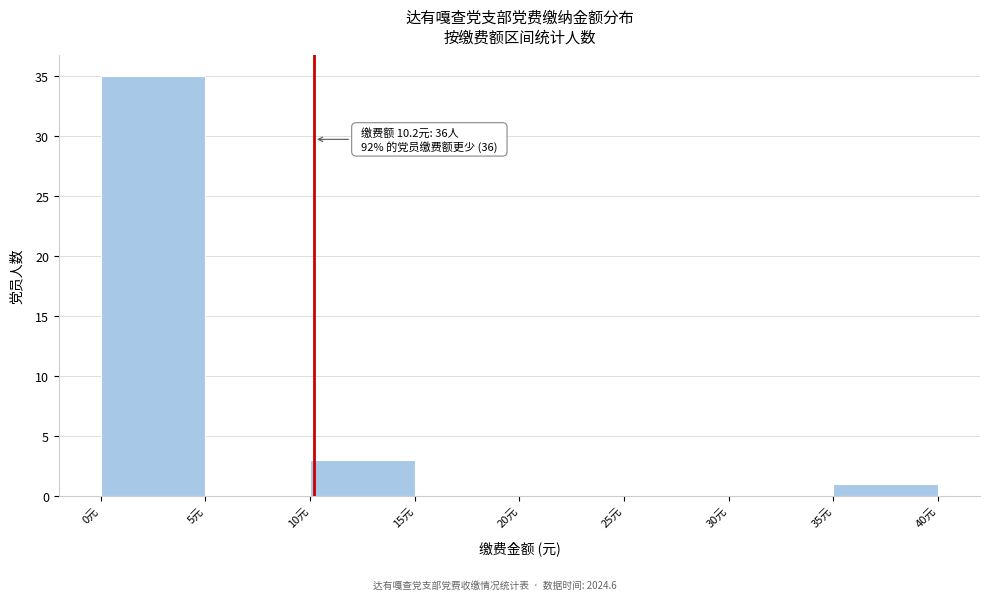

Which range on the x-axis has the tallest bar?

0 to 5